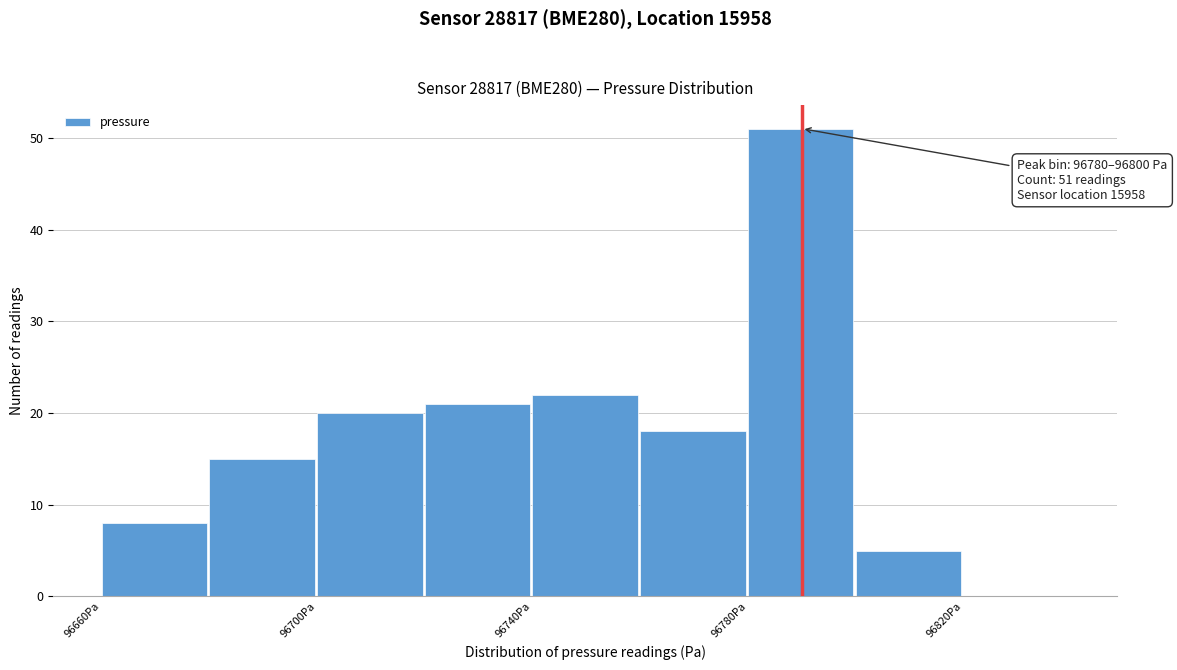

Which range on the x-axis has the tallest bar?

96780 to 96800